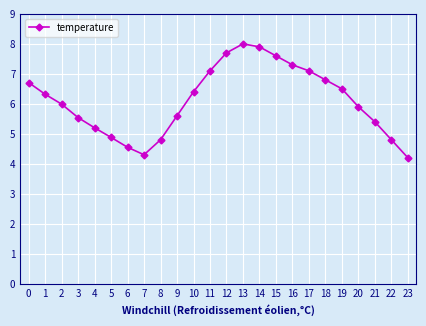

Where is the first local maximum?

13